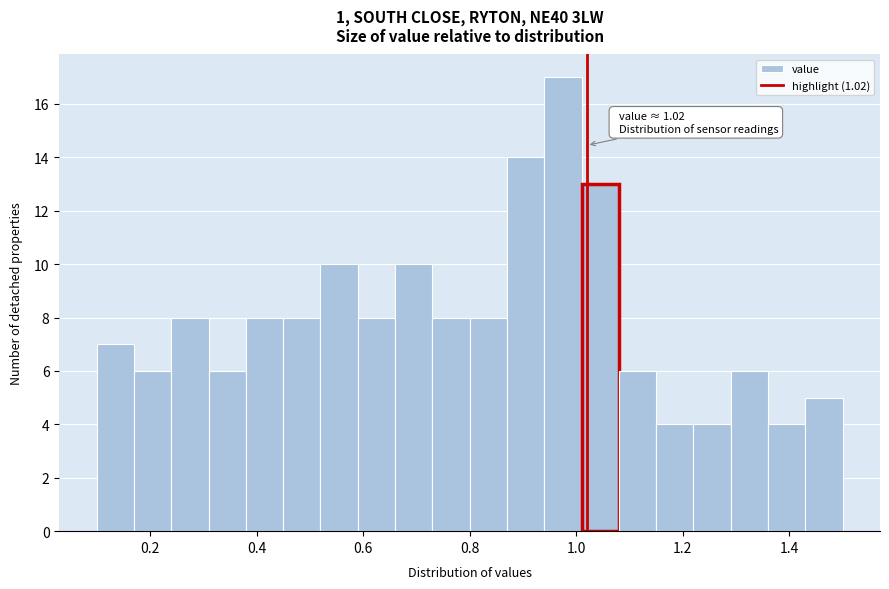

Around what value on the x-axis is the tallest bar? Give the approximate position of its centre, as read against the axis.

0.98